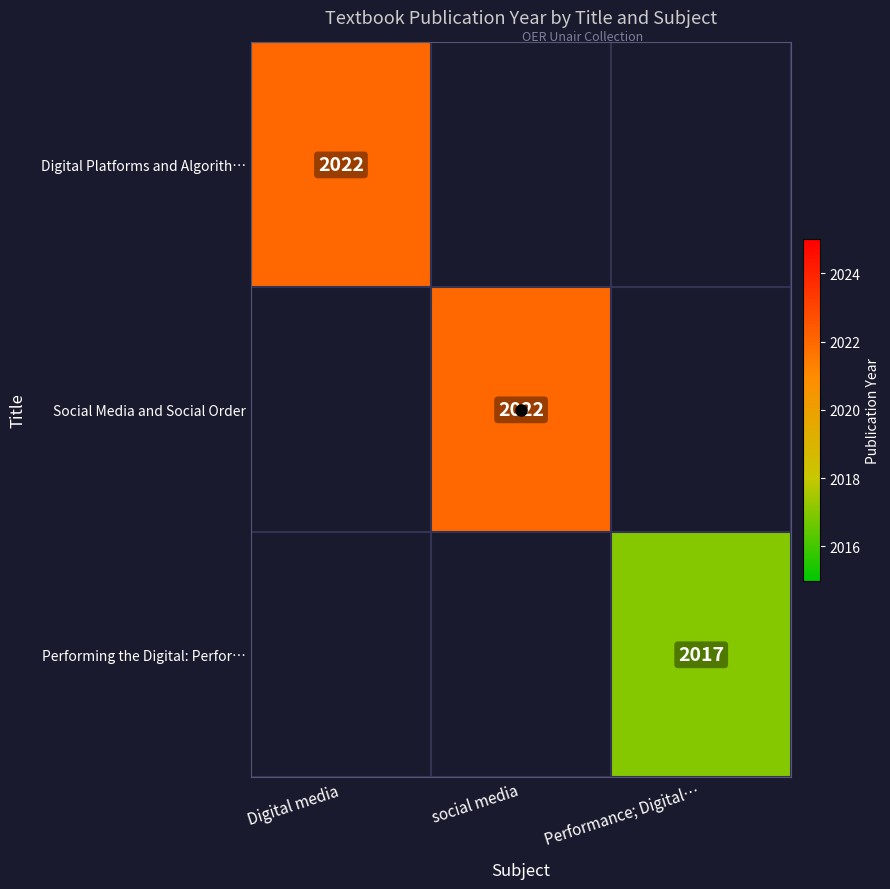

List the labels in order of Social Media and Social Order value, smallest first.

Digital media, social media, Performance; Digital…